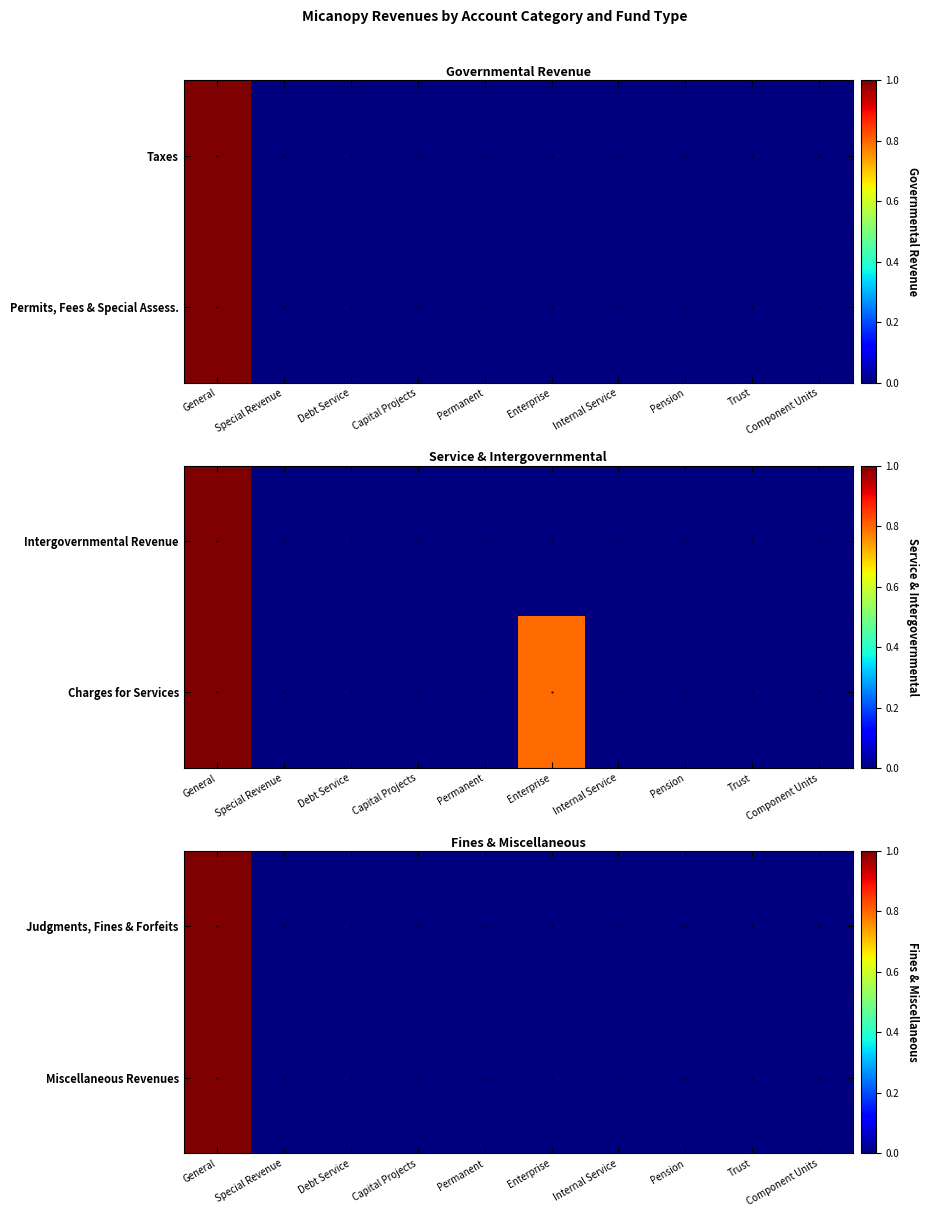

Is the value of Judgments, Fines & Forfeits at Enterprise greater than the value of Miscellaneous Revenues at Internal Service?

No